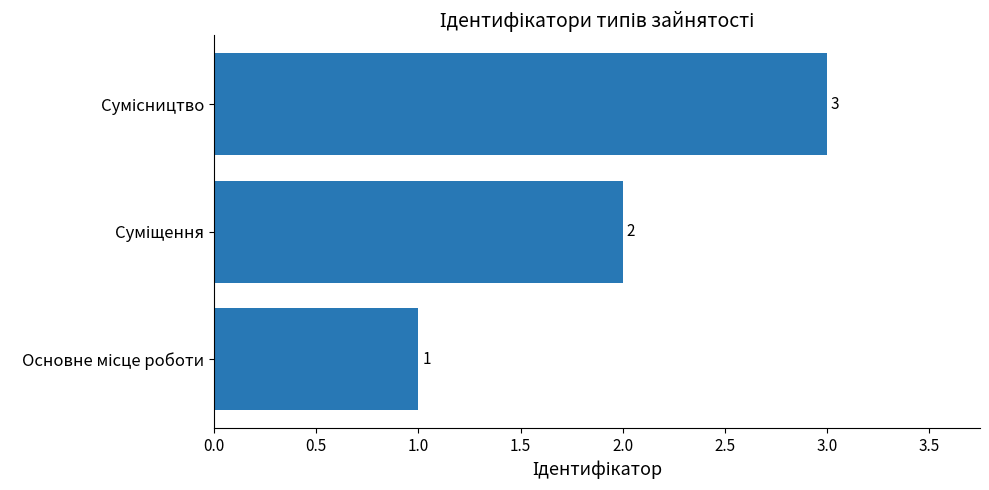

What is the greatest value displayed?

3